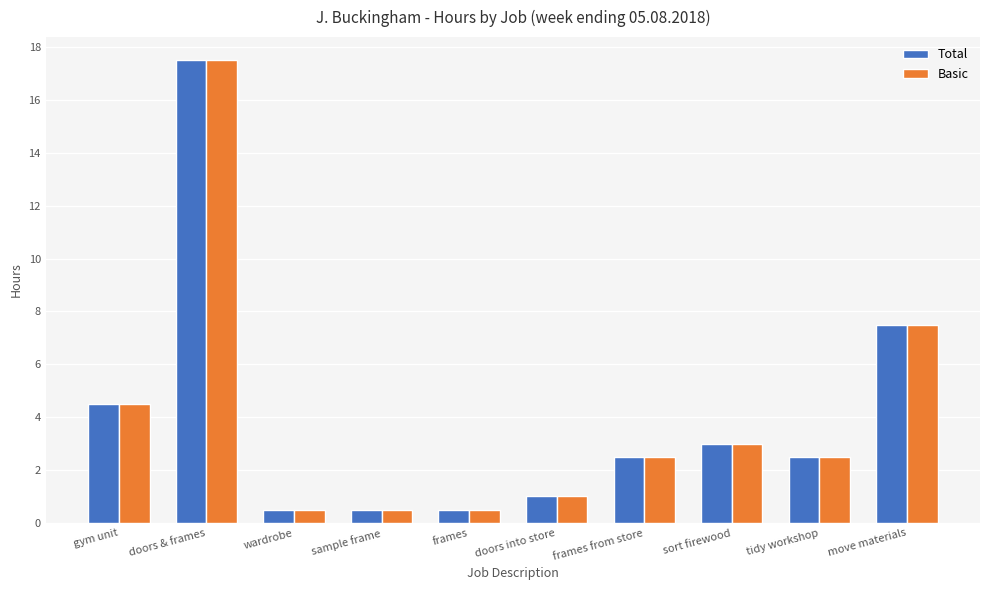

What is the label of the 5th bar from the right?

doors into store